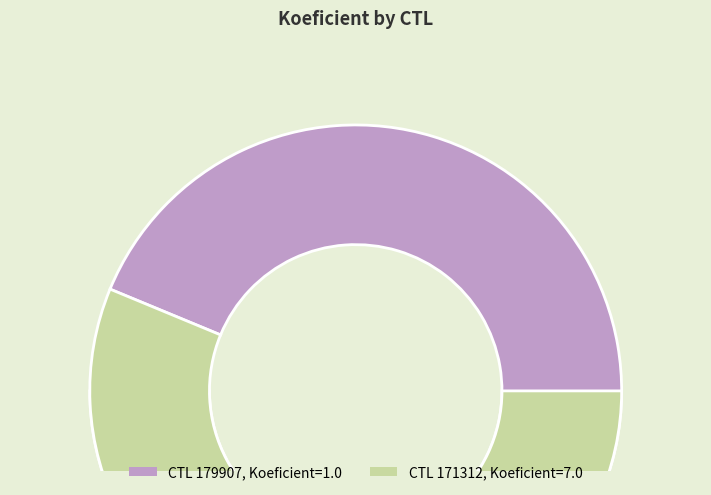

Which category accounts for the majority?

171312